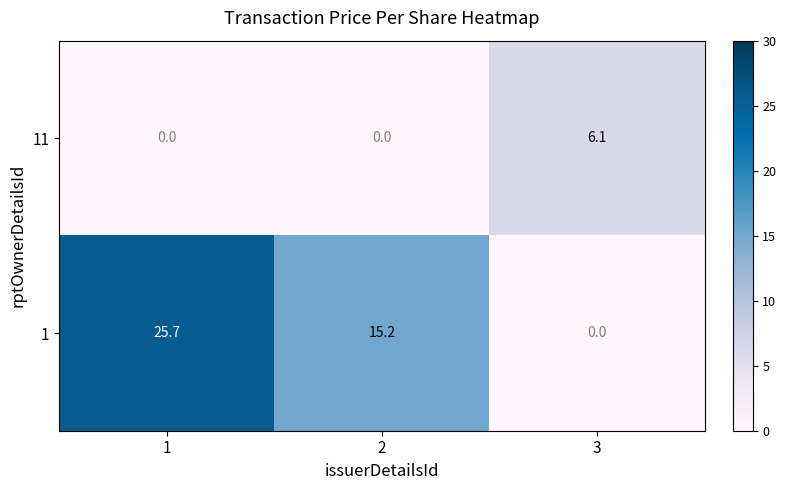

List the series in order of their overall mean, highest first.

1, 11